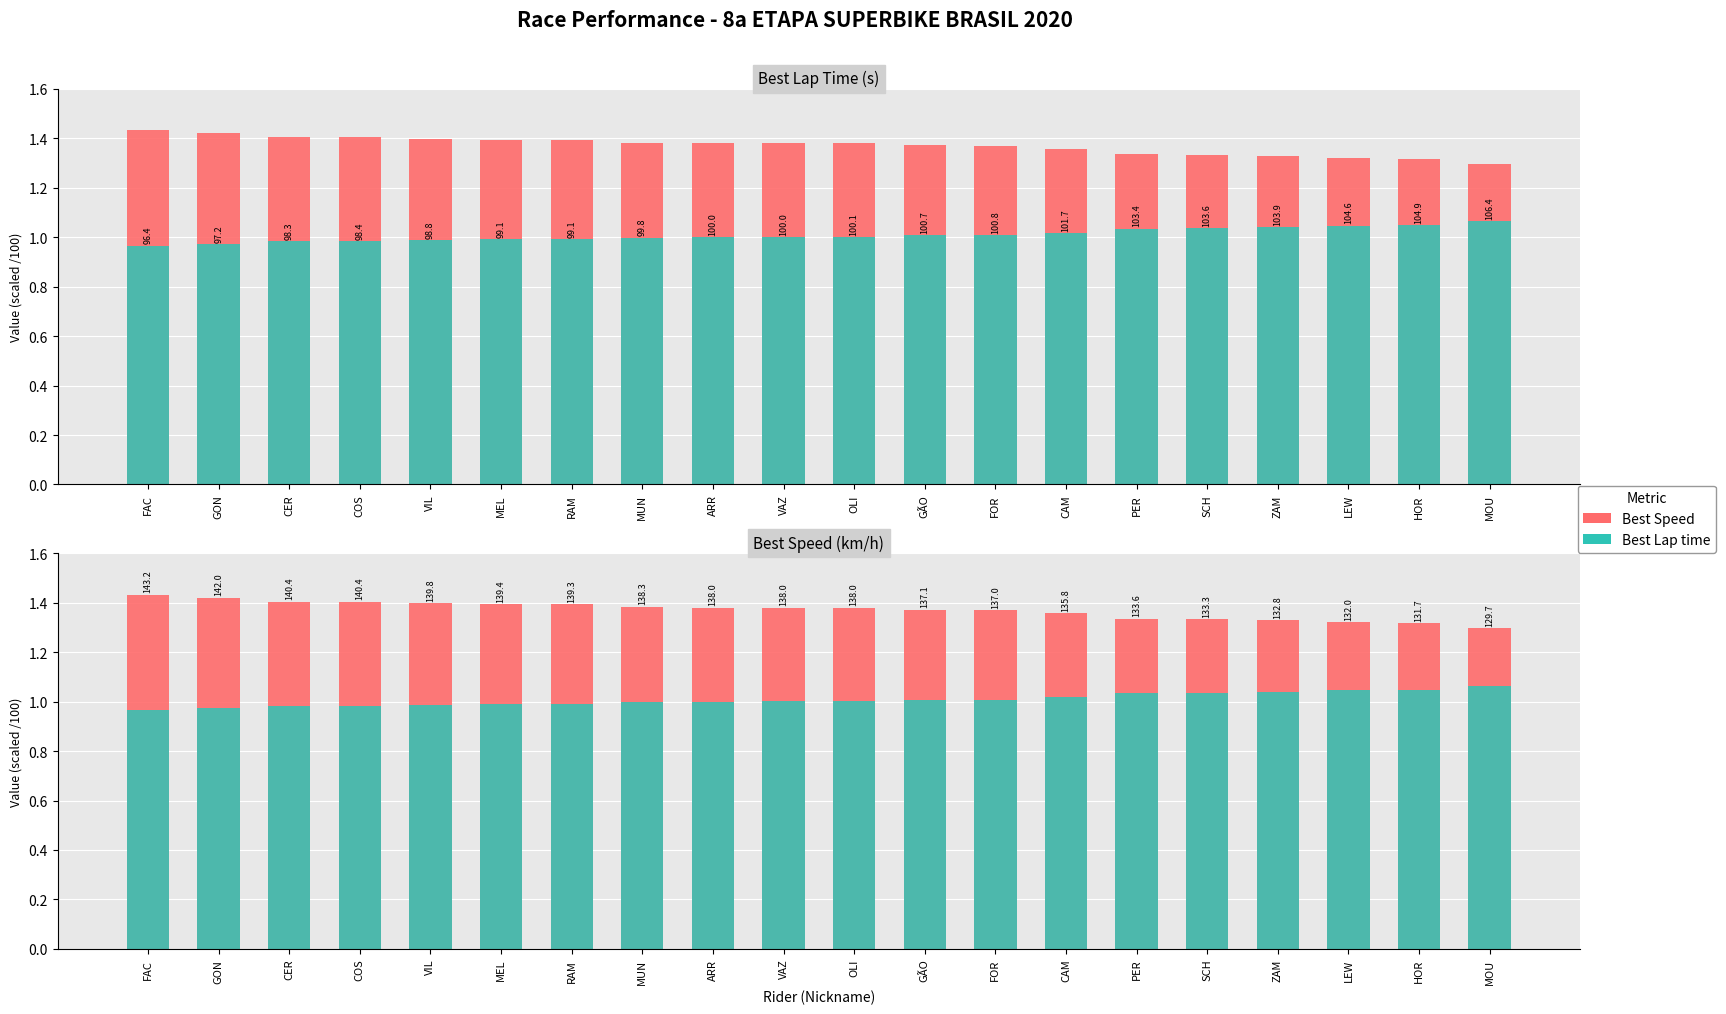

At MUN, list the series in order from smallest to largest.

Best Lap time (scaled), Best Speed (scaled)